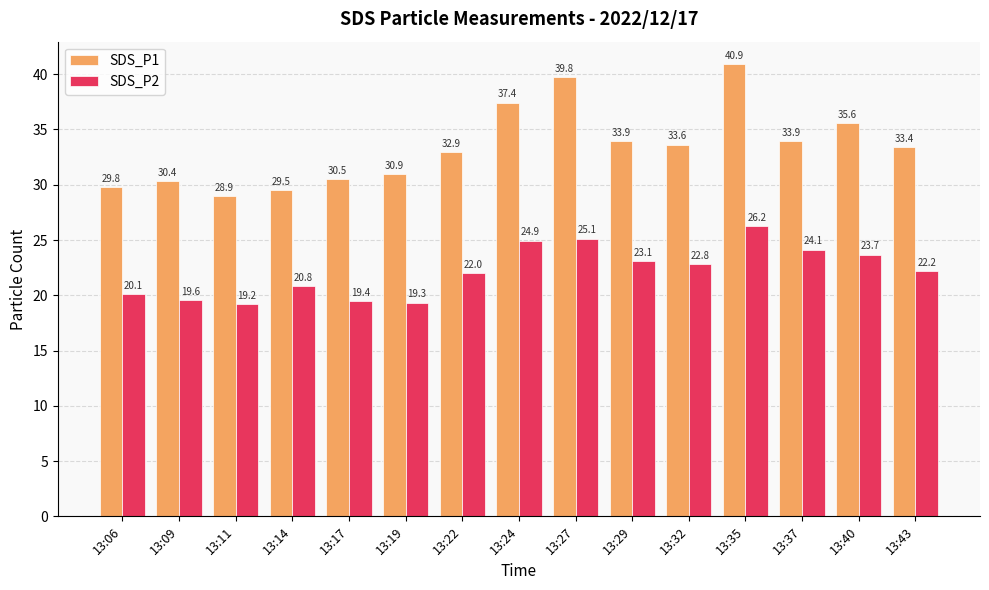

What is the spread (max minus min) of values at 13:29?

10.8